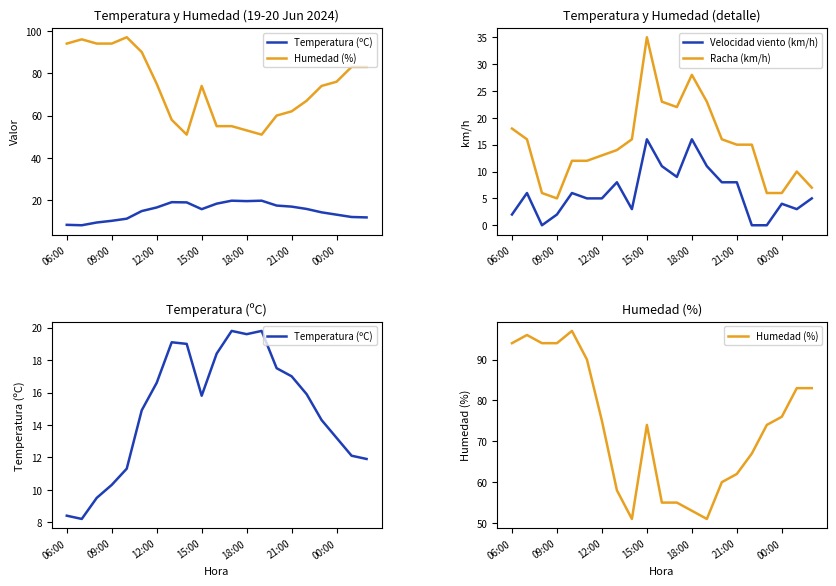

Rank the series by their maximum value, from lowest to highest.

Velocidad viento (km/h), Temperatura (ºC), Racha (km/h), Humedad (%)